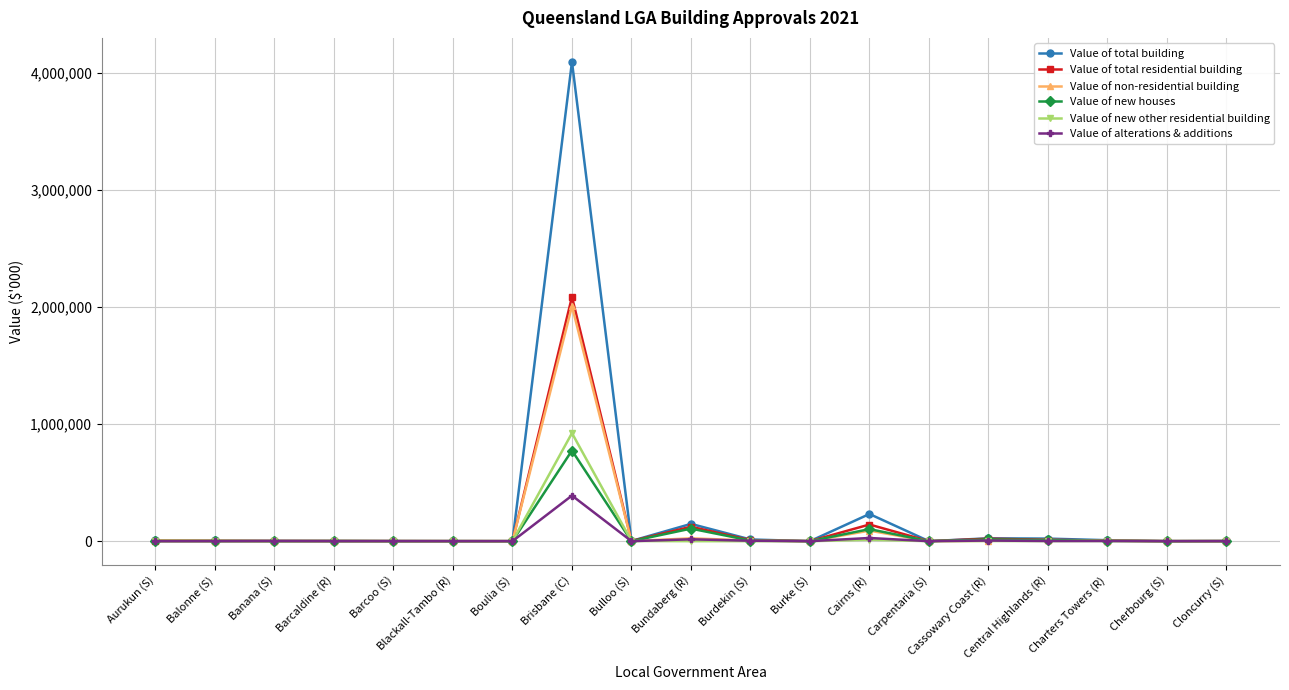

What is the label of the 2nd point from the left?

Balonne (S)